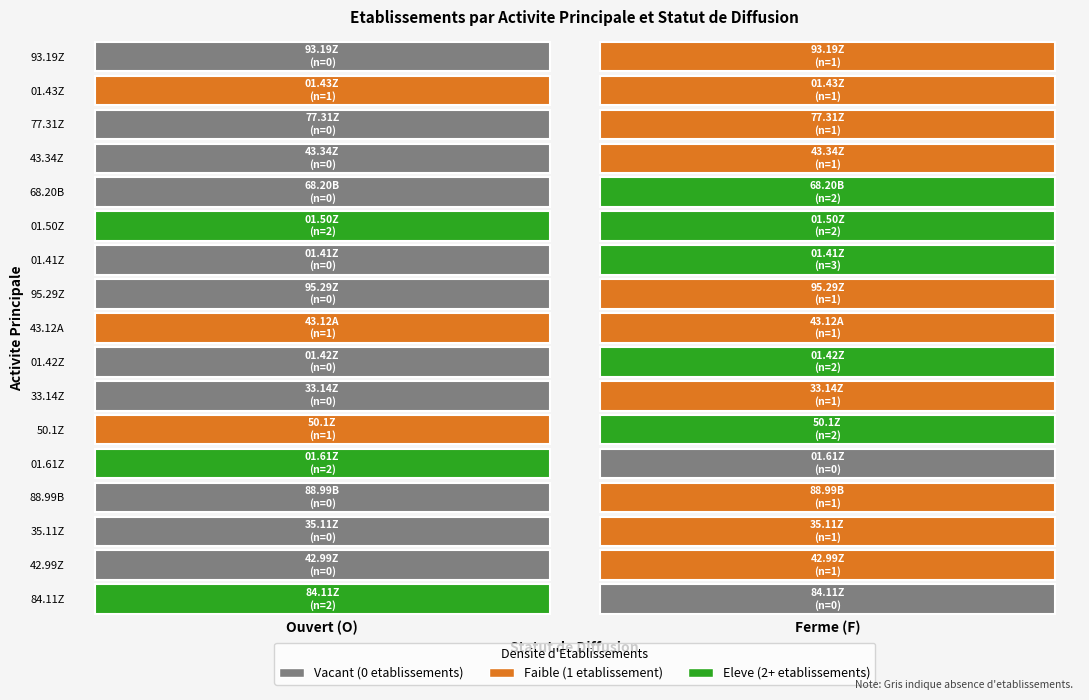

At which category does the chart reach its minimum across all series?

F